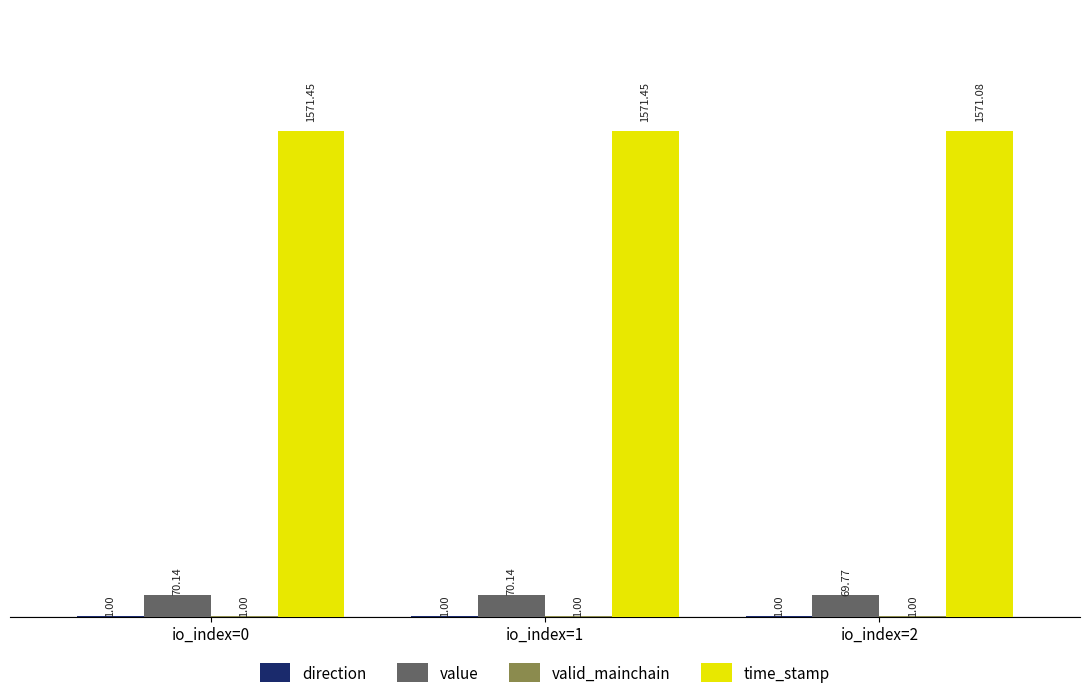

What is the sum of the value values at io_index=0 and io_index=1?

140.3